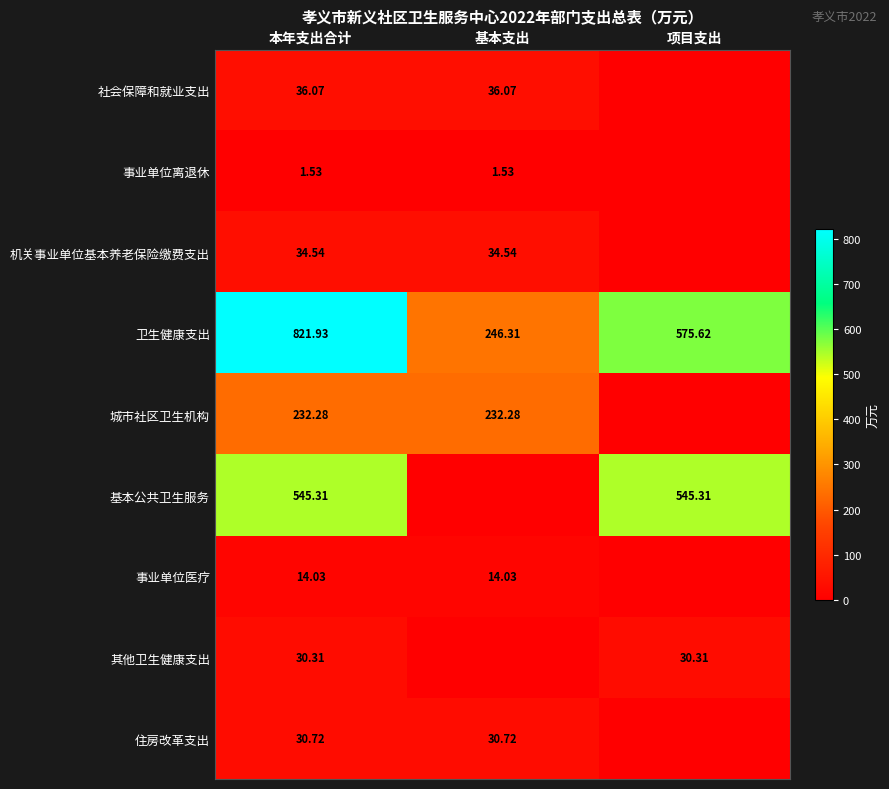

True or false: 卫生健康支出 has a value of 821.9 at 本年支出合计.

True